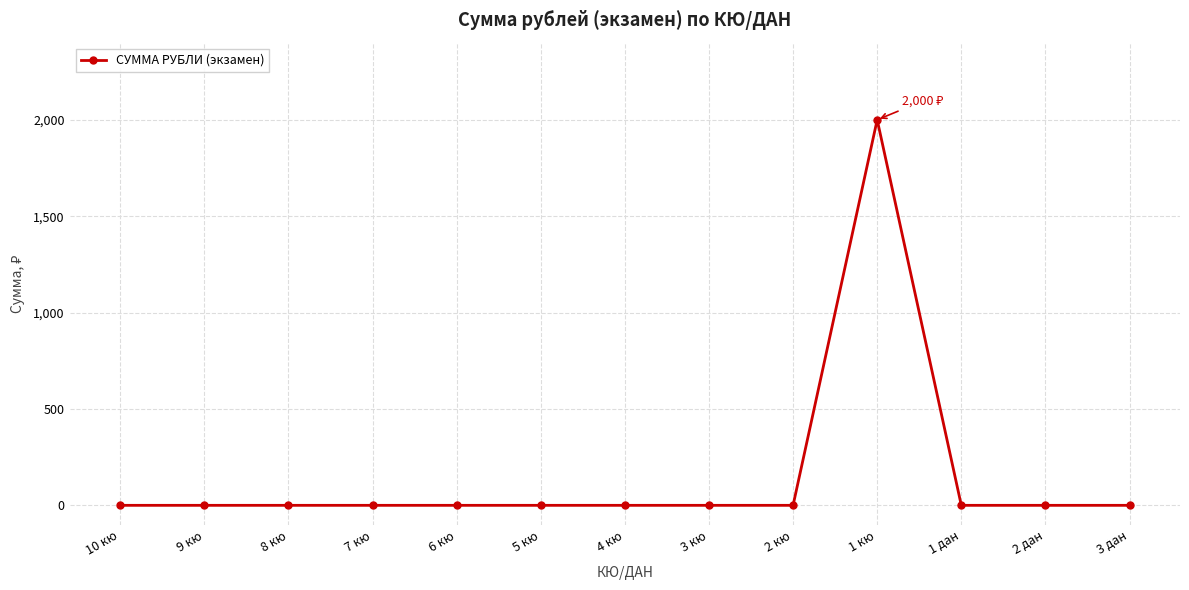

What position from the left is 4 кю?

7